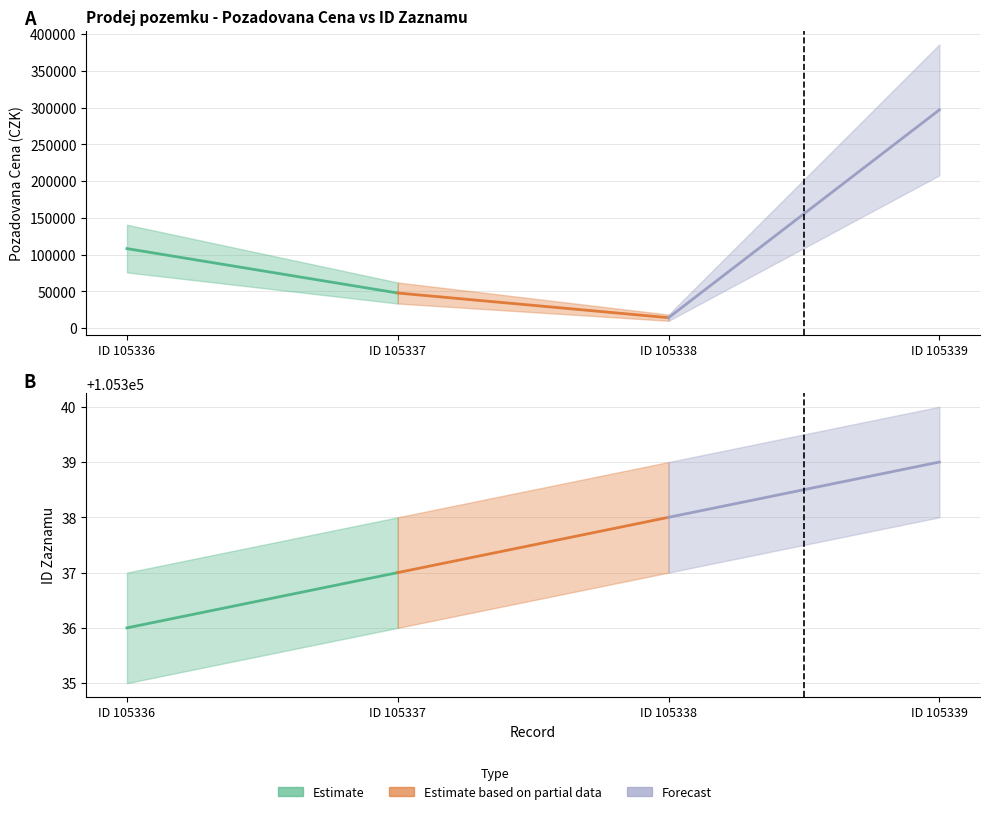

Reading left to right, what are all the values shown in this chart?

ID_ZAZNAMU: 105336	105337	105338	105339
POZADOVANA_CENA: 108080	47650	14070	296830